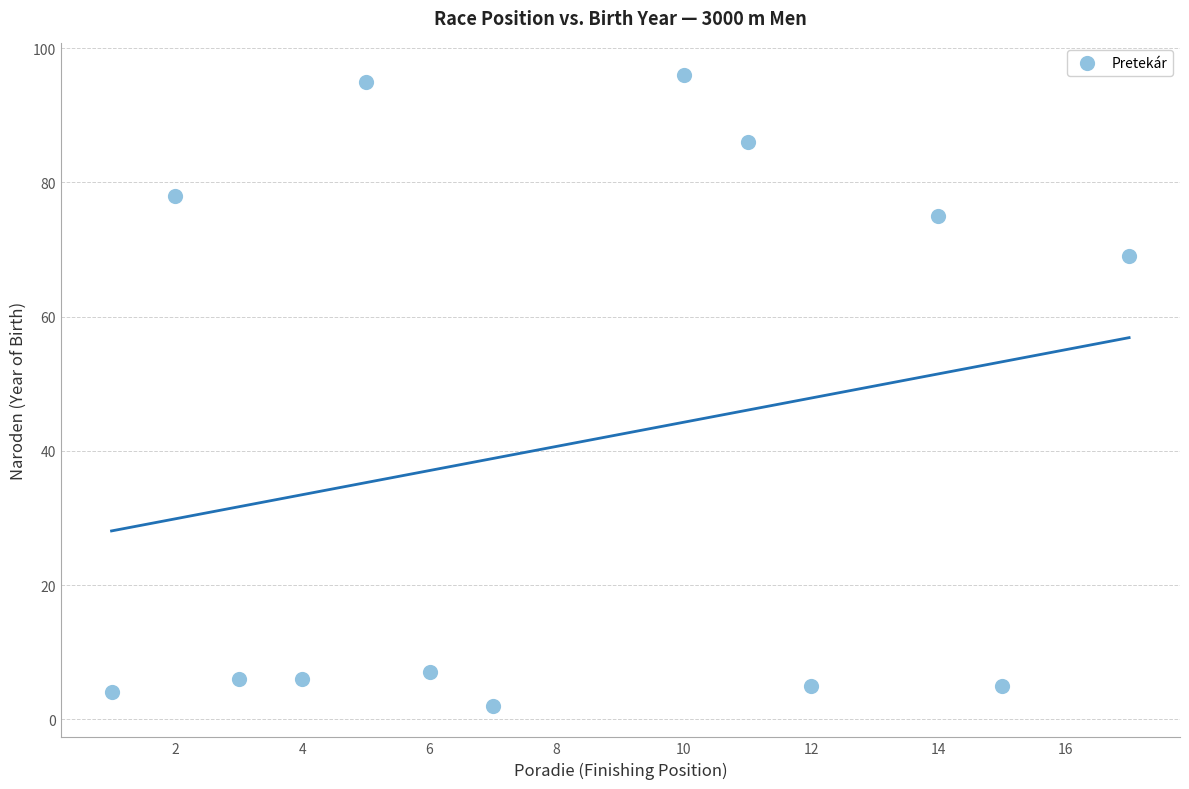

What is the range of X values (max minus min)?

16